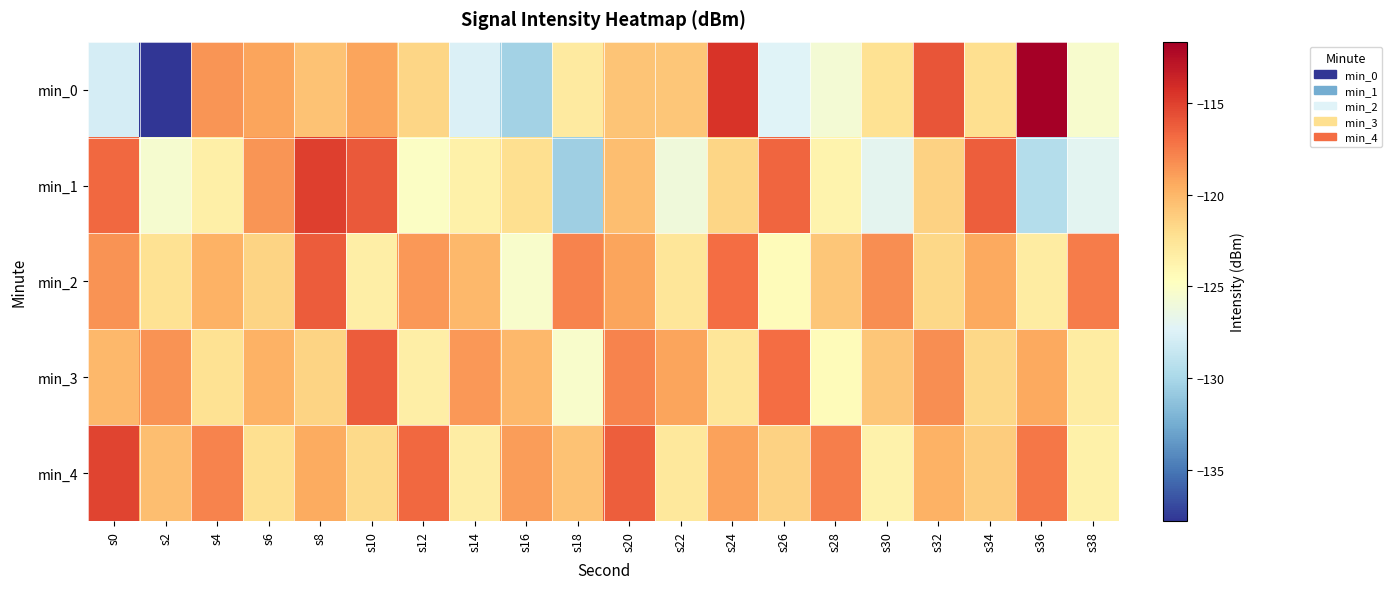

Reading left to right, extract all data points from this chart.

min_0: s0=-127.9	s2=-137.8	s4=-118.6	s6=-119.1	s8=-120.6	s10=-119.2	s12=-121.6	s14=-127.5	s16=-130.3	s18=-123.0	s20=-120.7	s22=-120.8	s24=-114.5	s26=-127.4	s28=-125.7	s30=-122.3	s32=-115.9	s34=-122.1	s36=-111.7	s38=-125.4
min_1: s0=-116.7	s2=-125.5	s4=-123.5	s6=-118.5	s8=-114.9	s10=-116.1	s12=-125.0	s14=-123.5	s16=-122.1	s18=-130.5	s20=-120.4	s22=-126.0	s24=-121.6	s26=-116.6	s28=-123.8	s30=-126.9	s32=-121.4	s34=-116.3	s36=-129.4	s38=-127.0
min_2: s0=-118.5	s2=-122.3	s4=-119.8	s6=-121.5	s8=-116.2	s10=-123.4	s12=-118.7	s14=-120.1	s16=-125.3	s18=-117.8	s20=-119.2	s22=-122.6	s24=-116.9	s26=-124.5	s28=-120.8	s30=-118.3	s32=-121.7	s34=-119.4	s36=-123.1	s38=-117.5
min_3: s0=-120.1	s2=-118.5	s4=-122.3	s6=-119.8	s8=-121.5	s10=-116.2	s12=-123.4	s14=-118.7	s16=-120.1	s18=-125.3	s20=-117.8	s22=-119.2	s24=-122.6	s26=-116.9	s28=-124.5	s30=-120.8	s32=-118.3	s34=-121.7	s36=-119.4	s38=-123.1
min_4: s0=-115.2	s2=-120.4	s4=-117.8	s6=-122.1	s8=-119.5	s10=-121.8	s12=-116.7	s14=-123.2	s16=-118.9	s18=-120.6	s20=-116.3	s22=-122.8	s24=-119.1	s26=-121.4	s28=-117.6	s30=-123.7	s32=-119.8	s34=-121.1	s36=-117.3	s38=-123.6